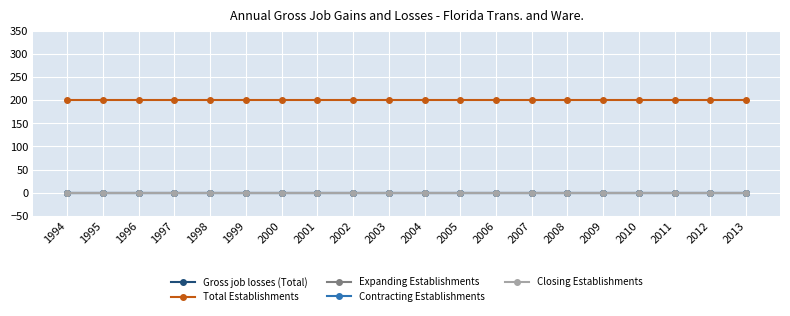

True or false: Total Establishments and Gross job losses (Total) intersect in this chart.

False